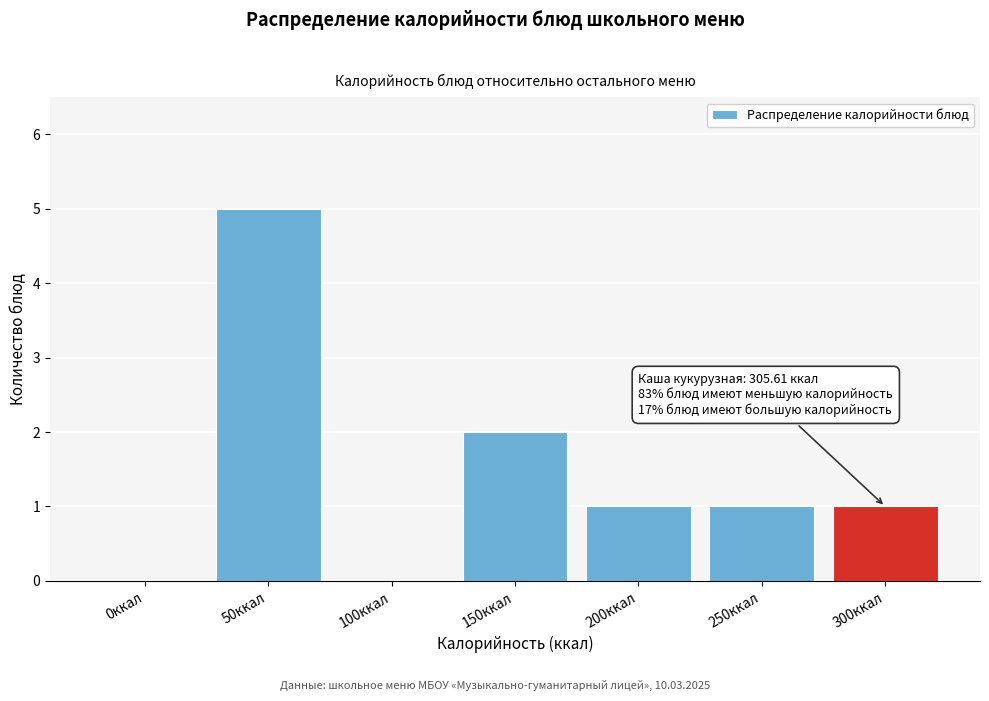

Reading left to right, transcribe all the data shown in this chart.

0ккал=0	50ккал=5	100ккал=0	150ккал=2	200ккал=1	250ккал=1	300ккал=1